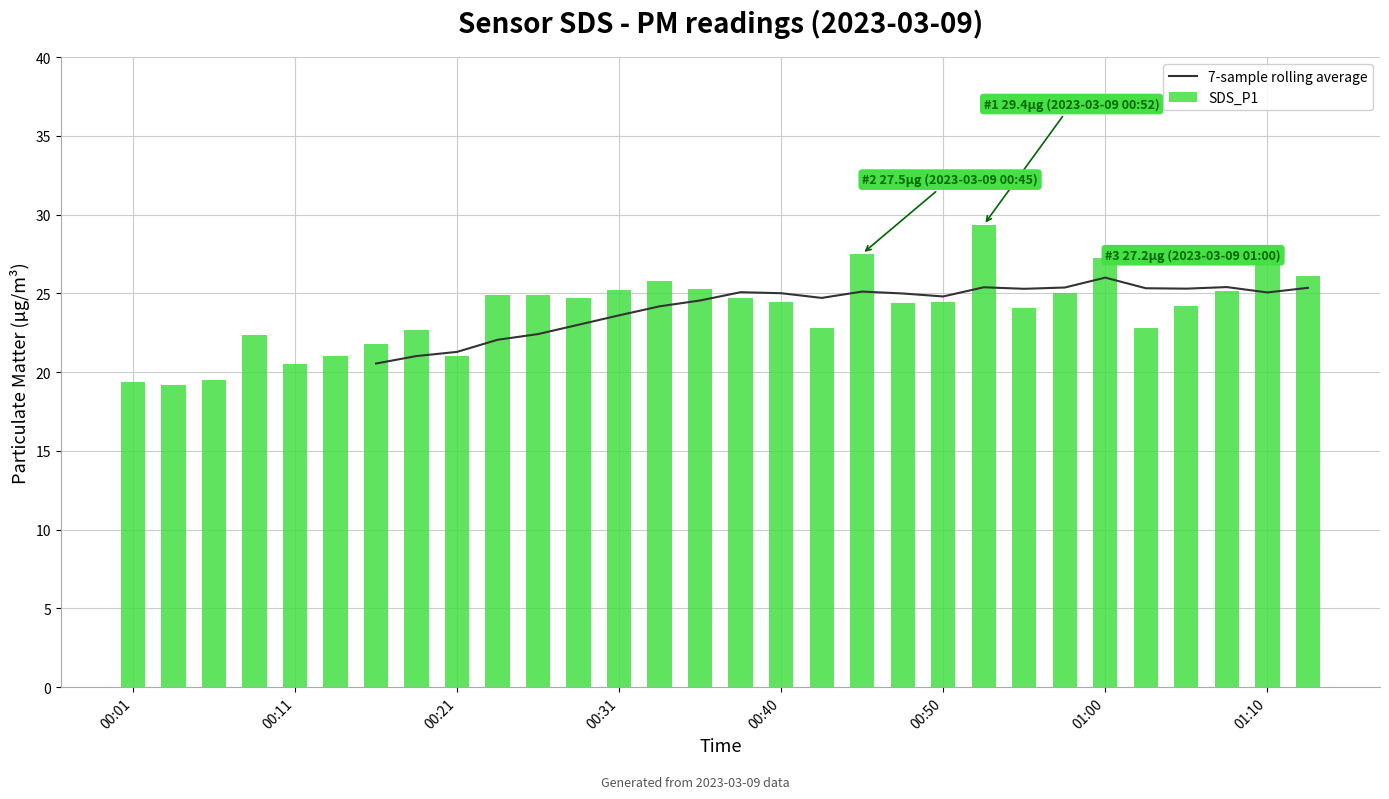

List the labels in order of value, largest first.

00:52, 00:45, 01:00, 01:10, 01:12, 00:33, 00:35, 00:31, 01:07, 00:57, 00:26, 00:23, 00:38, 00:28, 00:50, 00:40, 00:48, 01:05, 00:55, 00:43, 01:02, 00:18, 00:08, 00:16, 00:13, 00:21, 00:11, 00:06, 00:01, 00:04